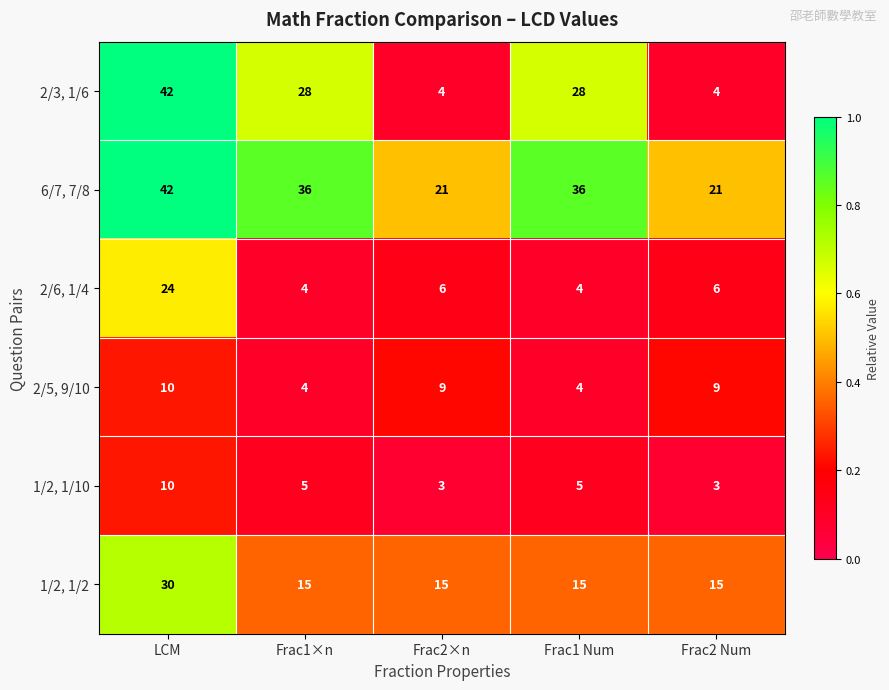

Which series has the largest range (max minus min)?

2/3, 1/6